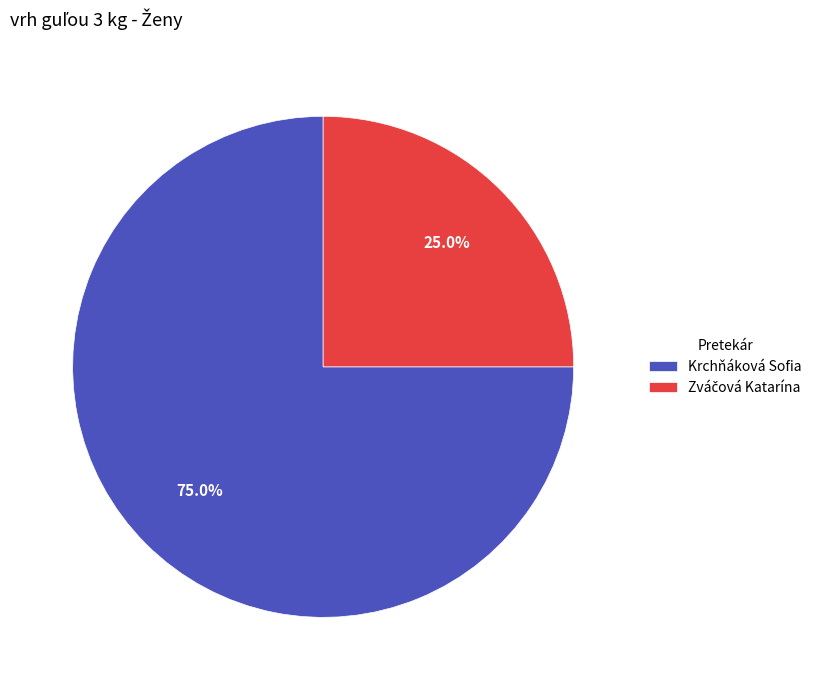

How much of the chart is everything except Krchňáková Sofia?

25.0%